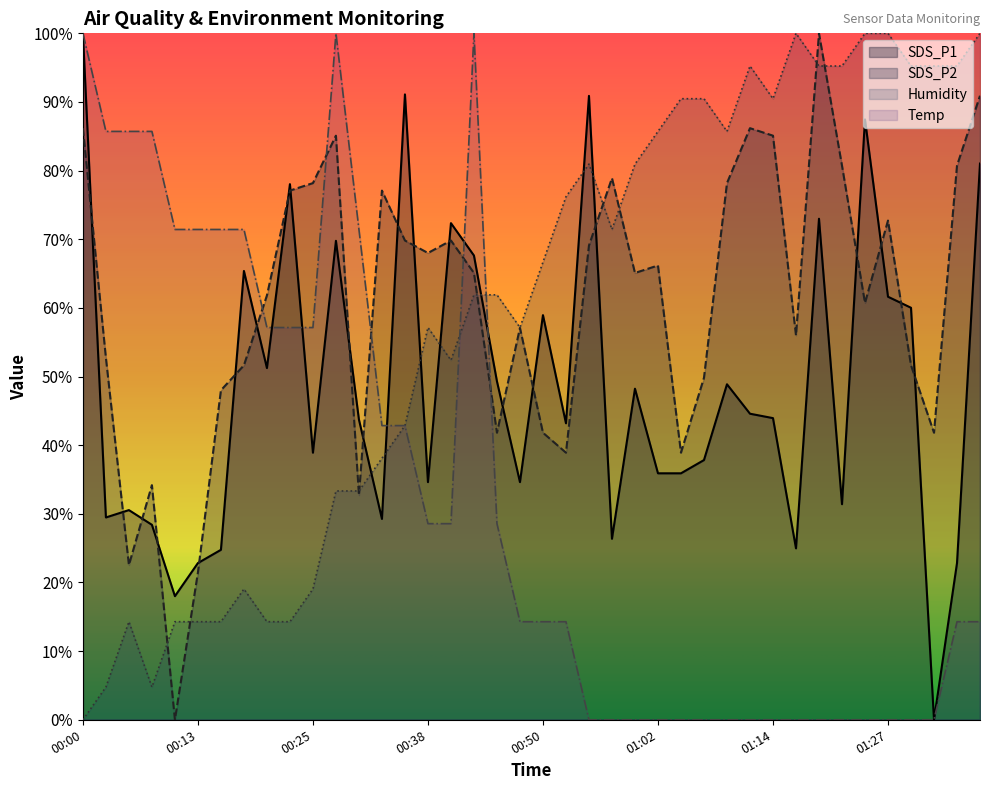

How many intersections are there between Humidity and SDS_P1?

7